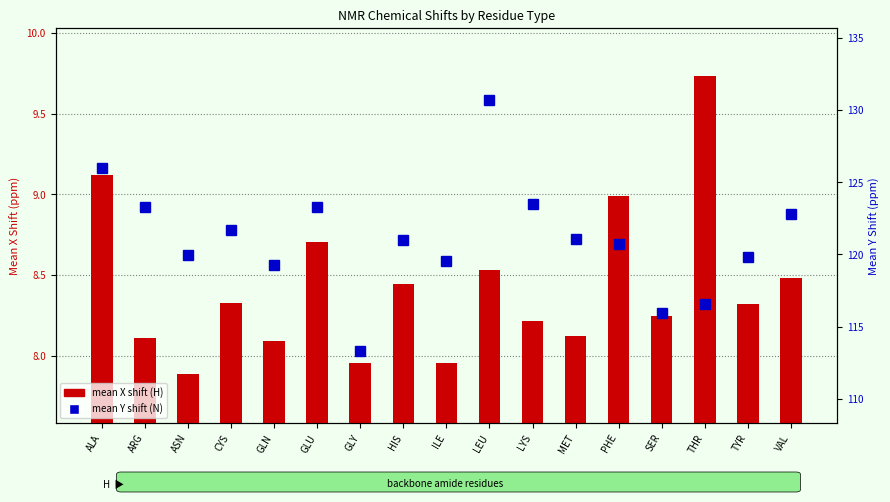

Reading left to right, extract all data points from this chart.

mean X shift: 9.1	8.1	7.9	8.3	8.1	8.7	8.0	8.4	8.0	8.5	8.2	8.1	9.0	8.2	9.7	8.3	8.5
mean Y shift: 126.0	123.3	119.9	121.7	119.2	123.3	113.3	121.0	119.5	130.7	123.5	121.1	120.7	116.0	116.6	119.8	122.8